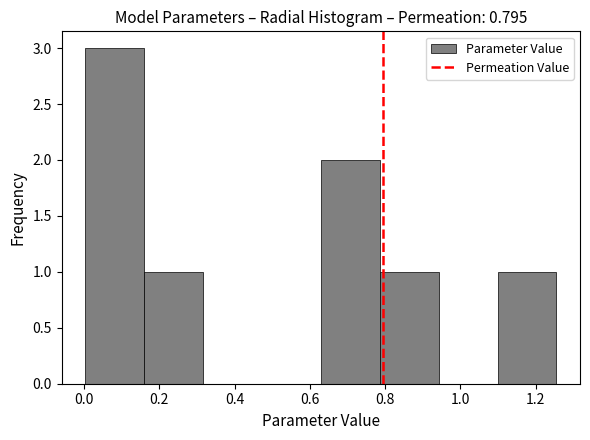

Reading left to right, transcribe this chart: for each bar, give the range it covers on the x-axis and its height. Neither the bar edges nor the heights are printed on the chart, so give them approximately, as read against the axes.

0.00 to 0.16: 3
0.16 to 0.32: 1
0.32 to 0.48: 0
0.48 to 0.62: 0
0.62 to 0.78: 2
0.78 to 0.94: 1
0.94 to 1.10: 0
1.10 to 1.26: 1